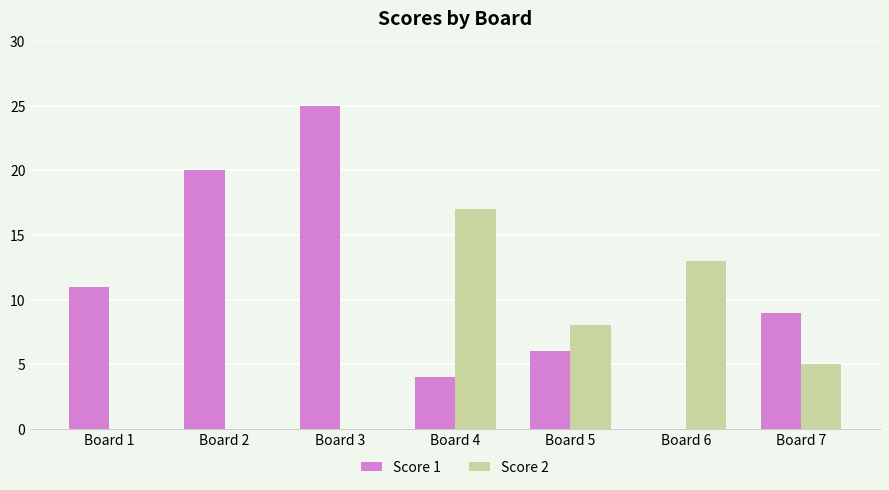

What is the sum of all Score 1 values?

75